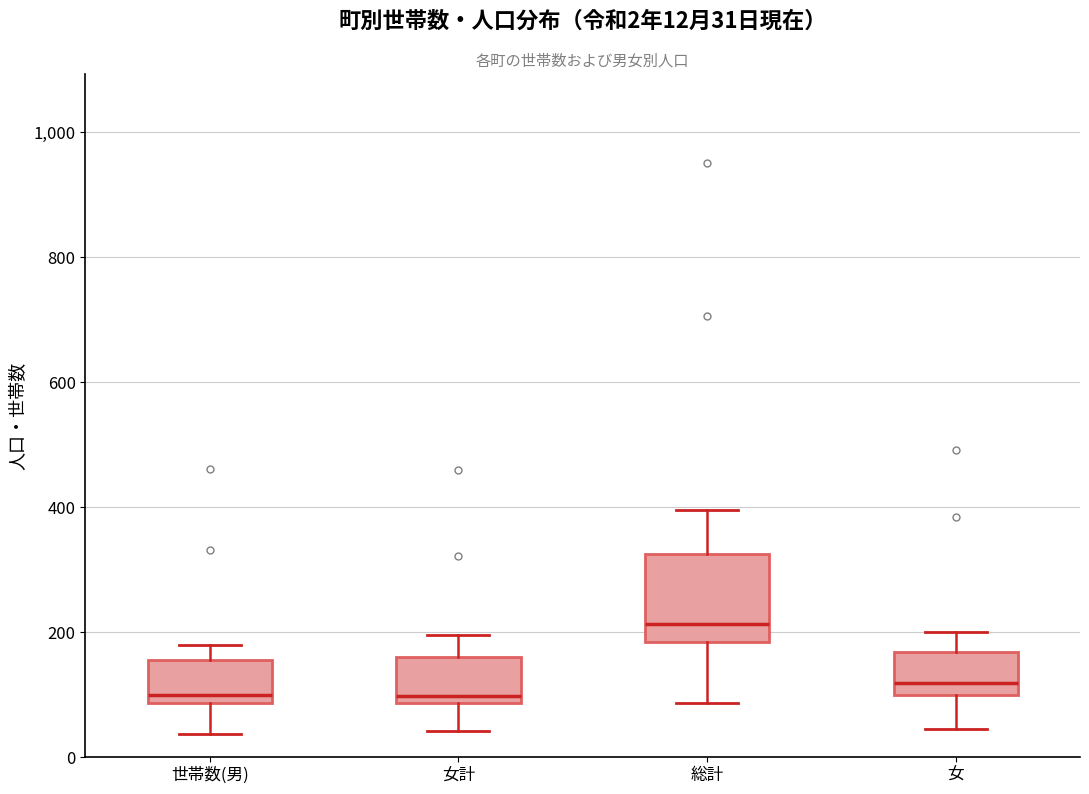

Which box's median line is the highest?

総計